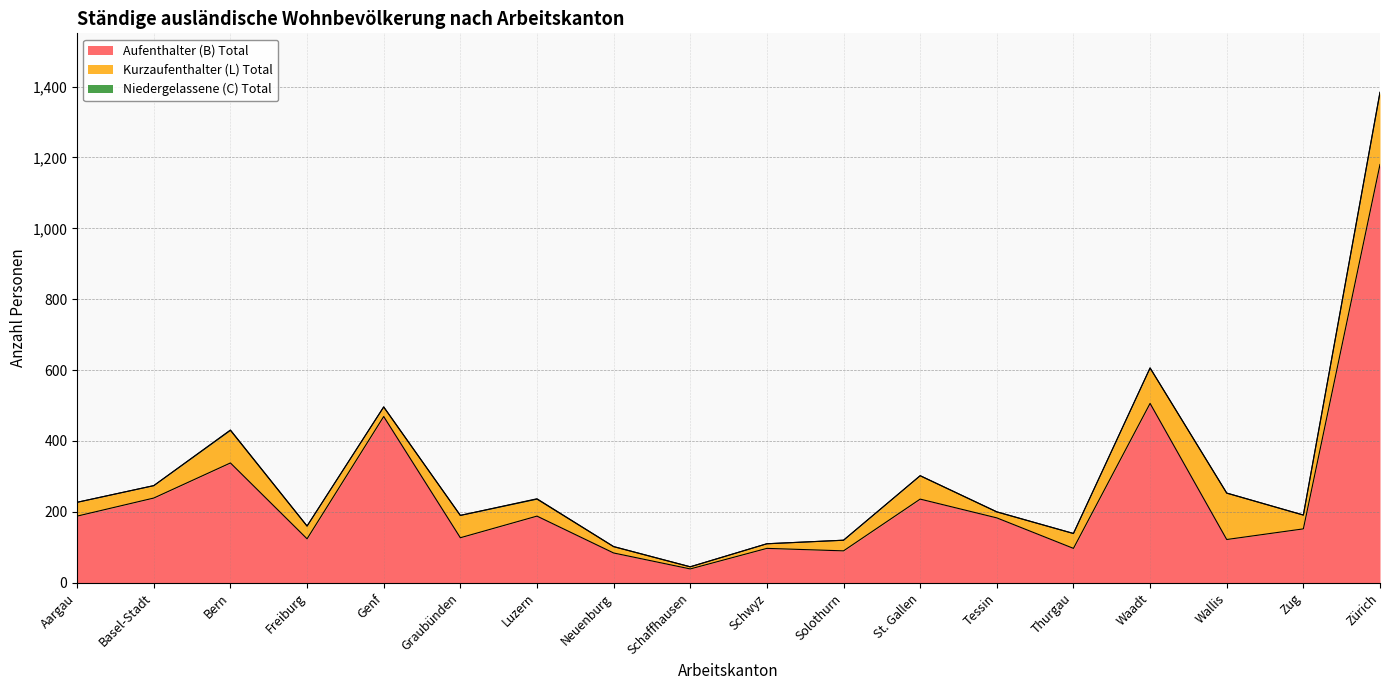

Reading left to right, what are all the values shown in this chart?

Aufenthalter (B) Total: 188	239	338	124	469	127	188	84	39	97	90	236	183	97	506	122	152	1180
Kurzaufenthalter (L) Total: 39	35	92	36	27	63	48	18	6	13	30	66	17	42	100	131	39	203
Niedergelassene (C) Total: 0	0	1	0	0	0	1	0	0	0	0	0	0	0	0	0	0	1